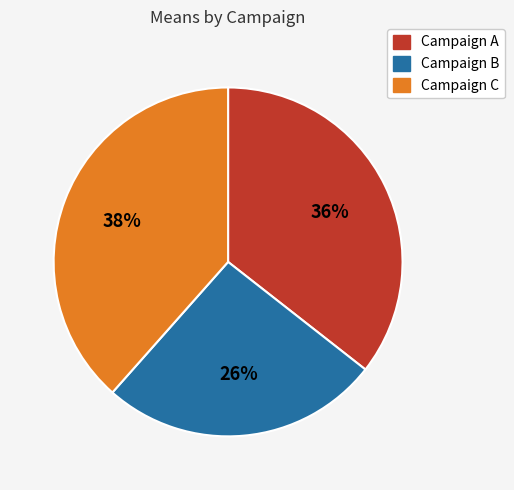

Is there a majority slice in this chart?

No